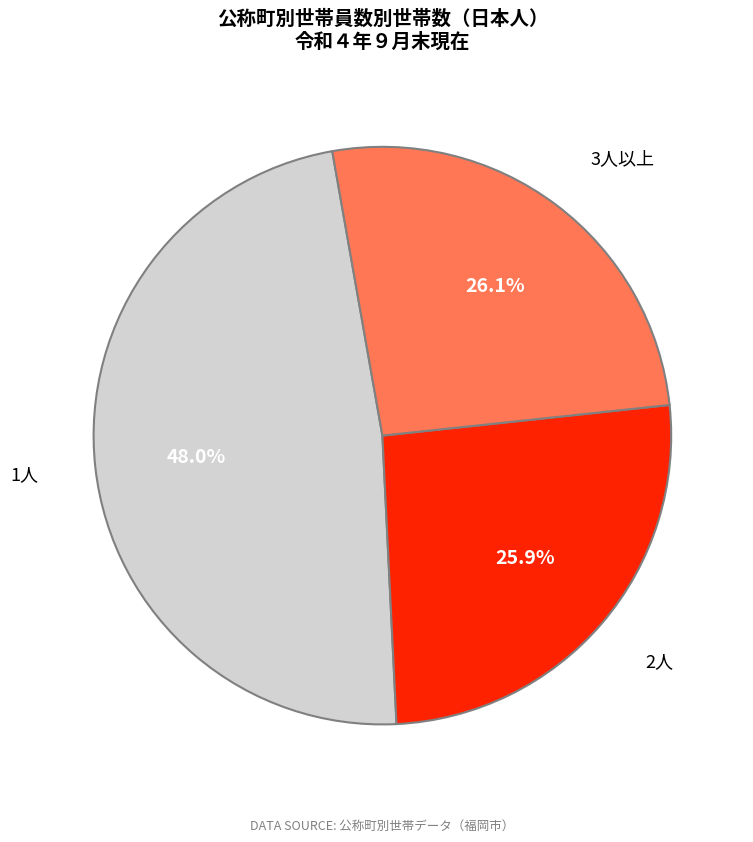

What is the largest slice in the pie chart?

1人